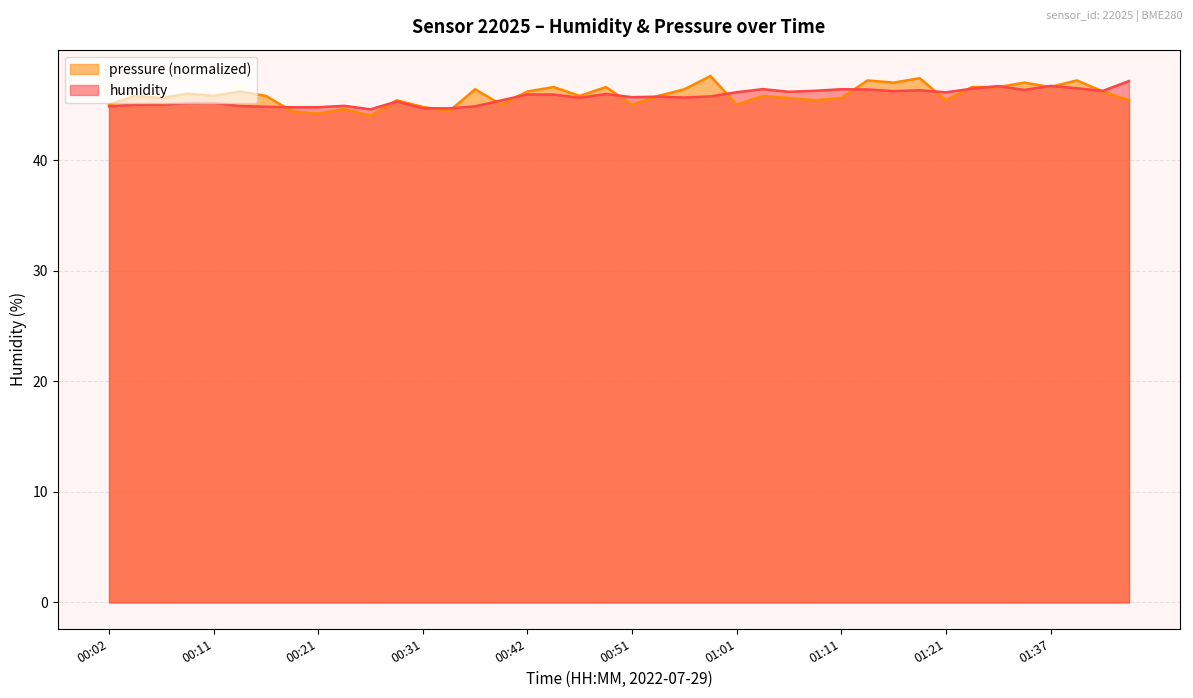

Approximately how many times larger is the value at 00:51 compared to 00:21?

1.0